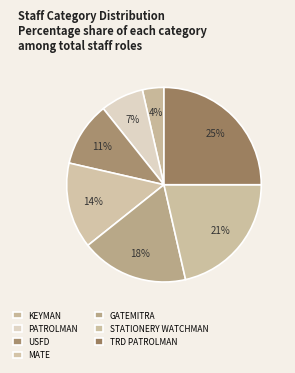

What is the change in value from USFD to MATE?

+1